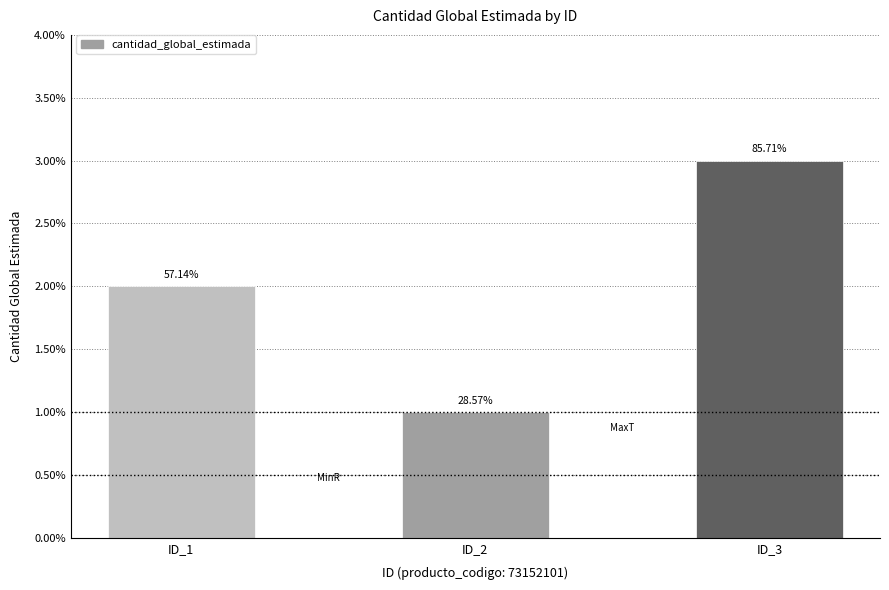

What is the difference between the values at ID_3 and ID_1?

1